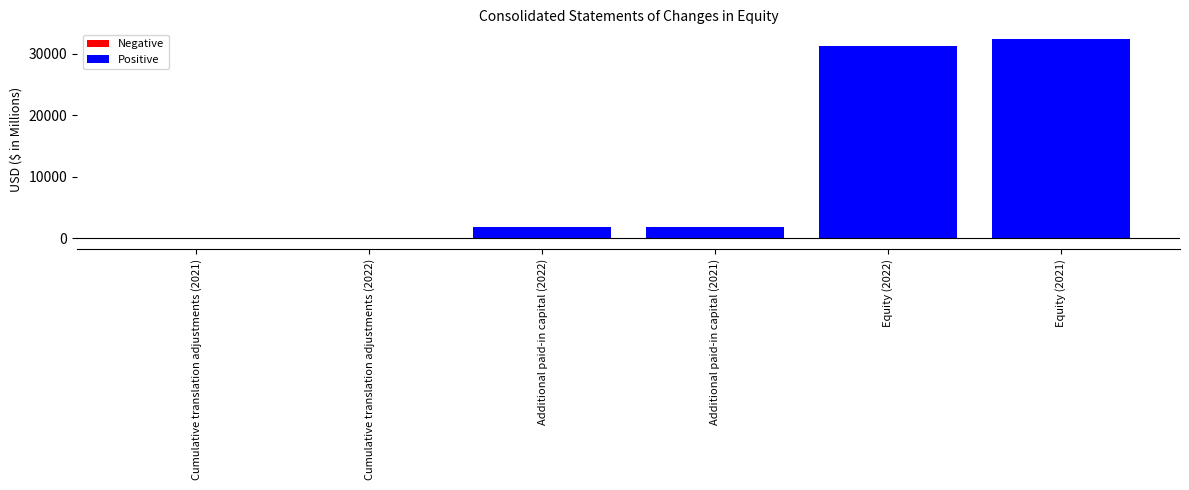

List the labels in order of Dec. 31, 2021 value, smallest first.

Cumulative translation adjustments, Additional paid-in capital, Equity